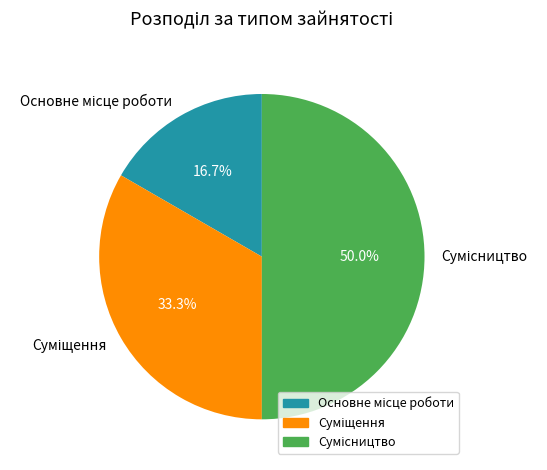

The Суміщення slice represents 33% of the pie. True or false?

True